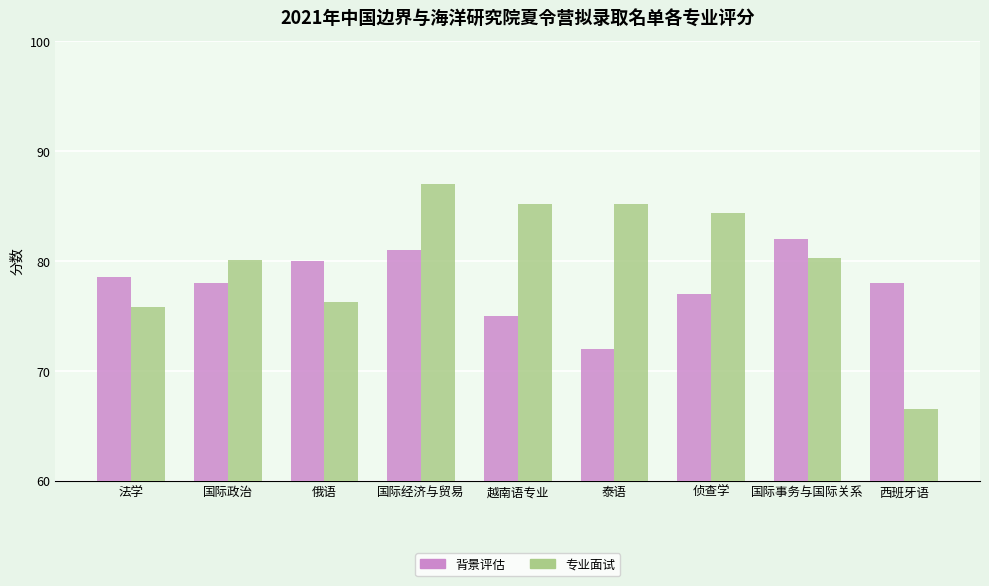

How many data points does each series have?

9